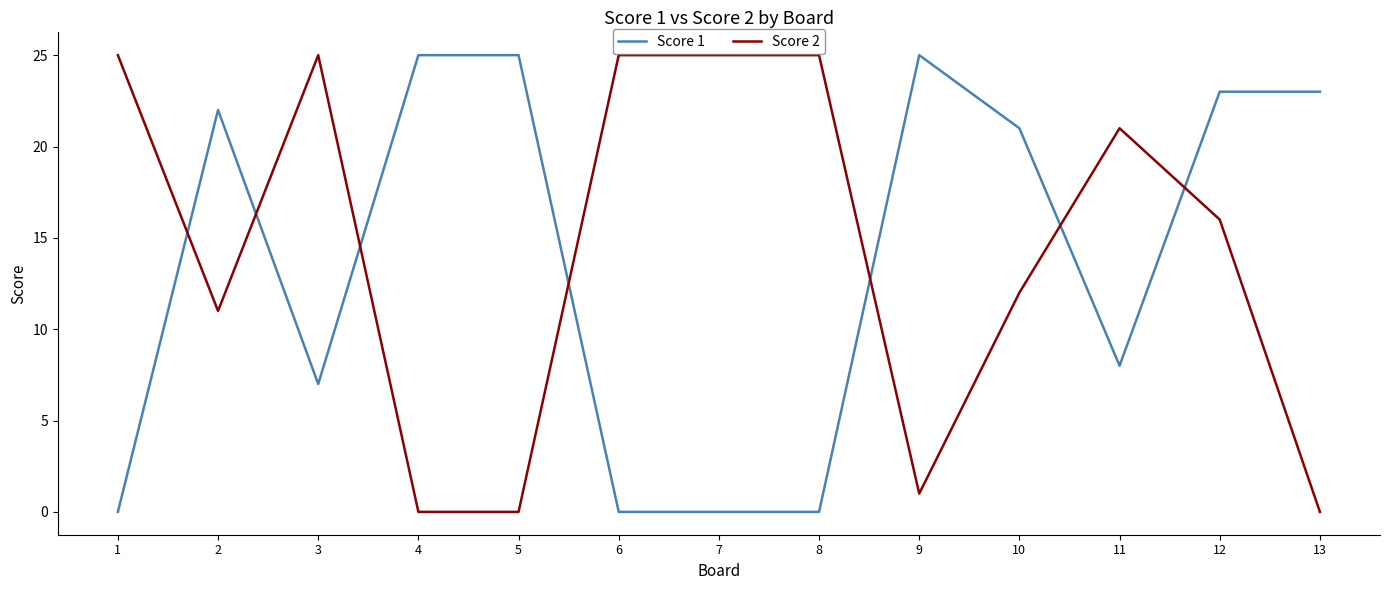

What is the difference between the highest and lowest values at 6?

25